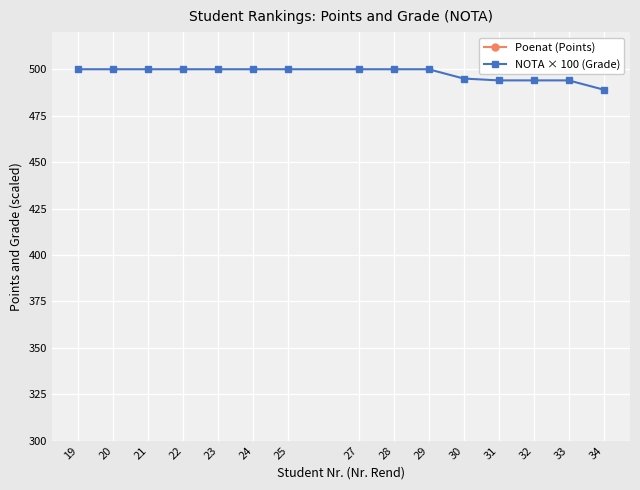

At which label does NOTA × 100 (Grade) reach its minimum?

34